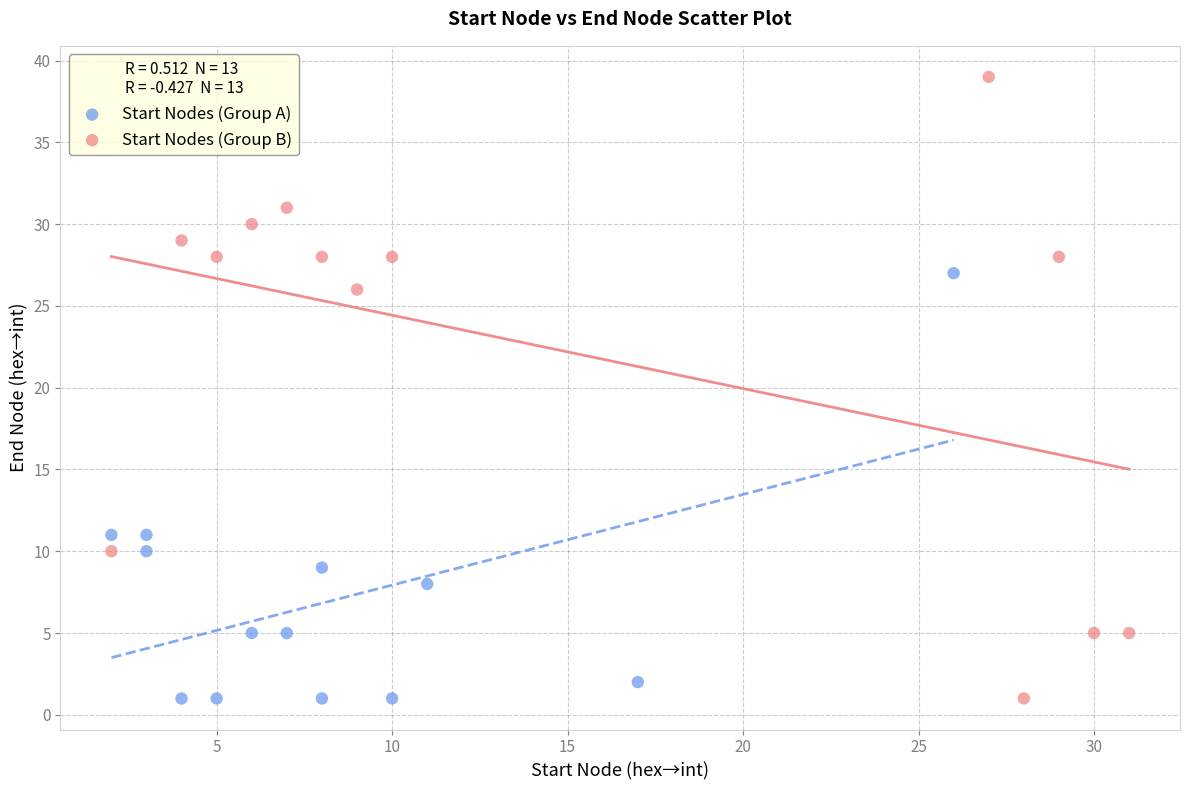

Which series contains the highest Y value?

Start Nodes (Group B)